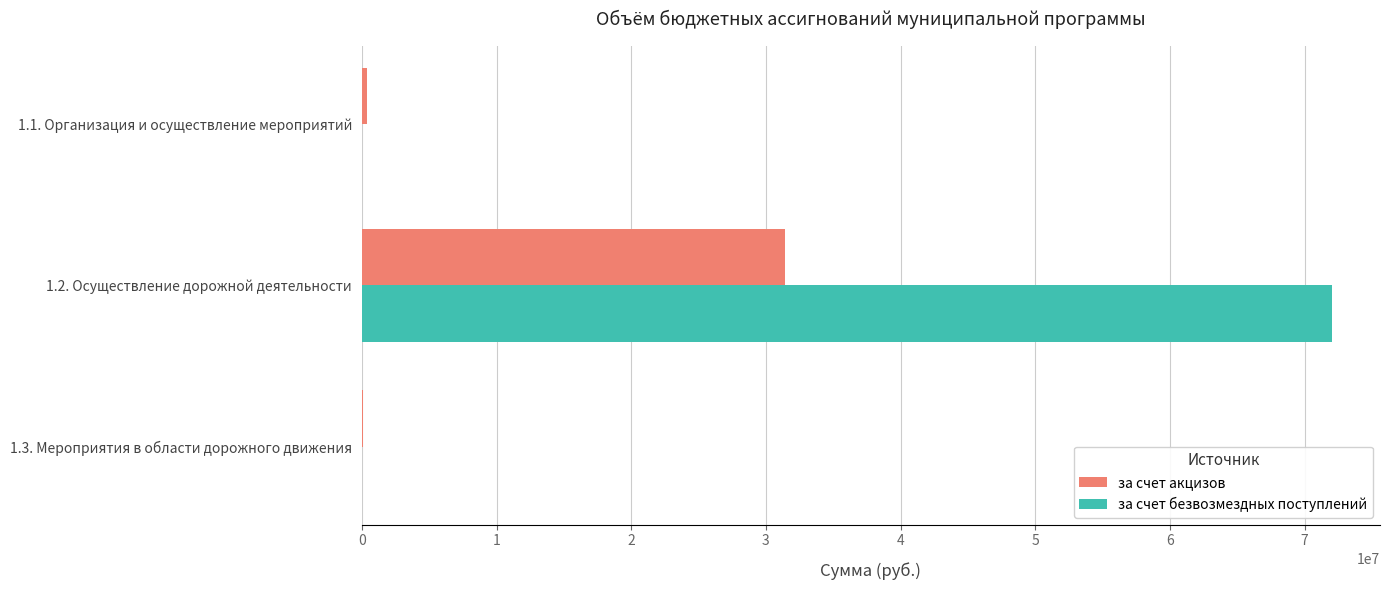

Which category has the highest value in the за счет акцизов series?

1.2. Осуществление дорожной деятельности